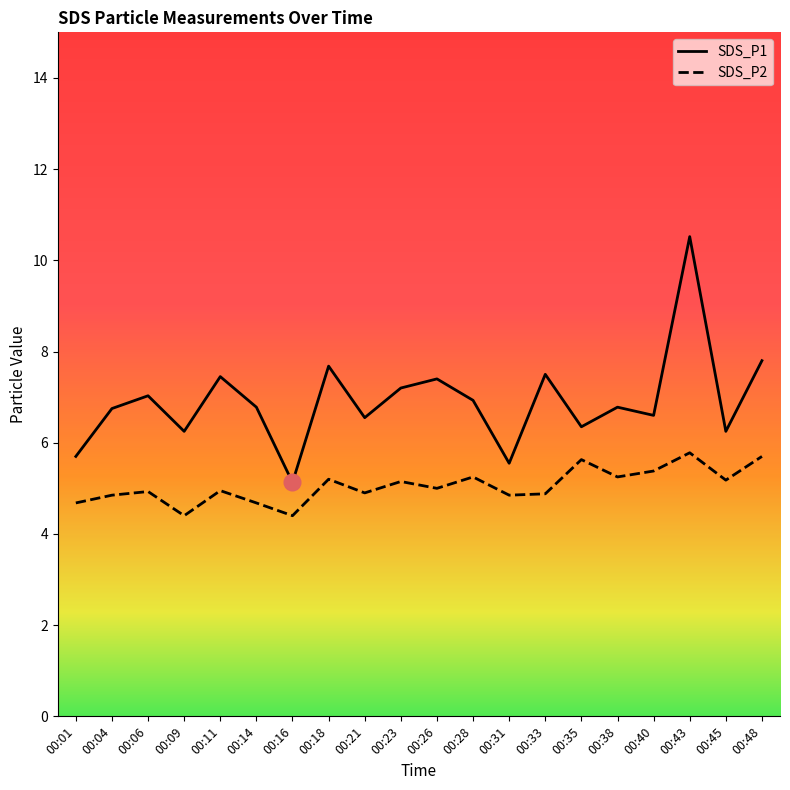

How many values in the SDS_P2 series are below 5?

10